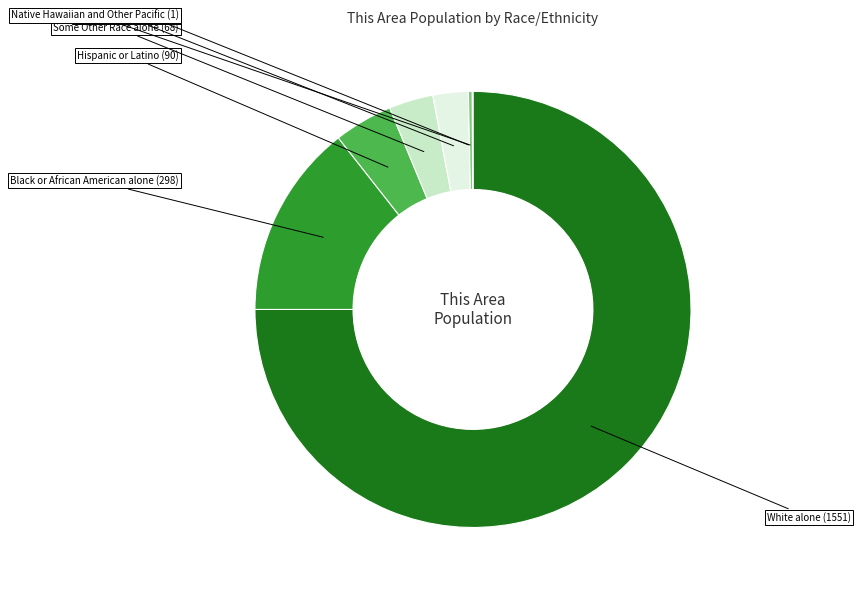

Is there a majority slice in this chart?

Yes